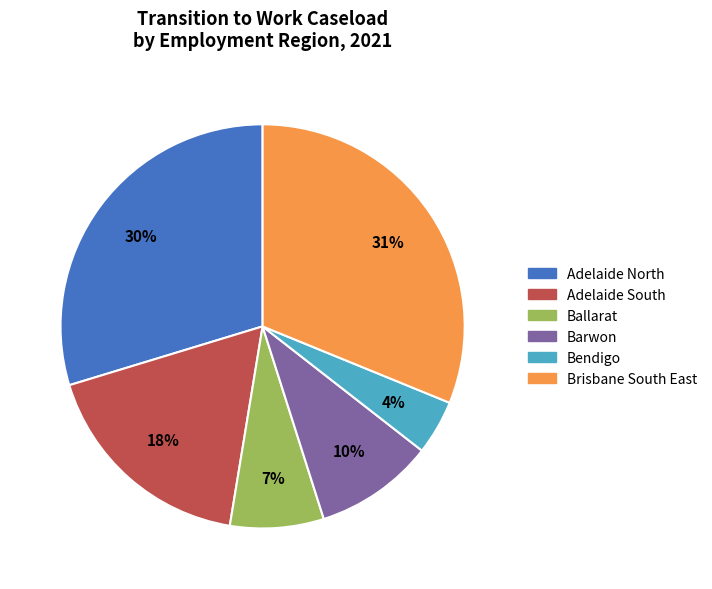

Between Ballarat and Brisbane South East, which is larger?

Brisbane South East